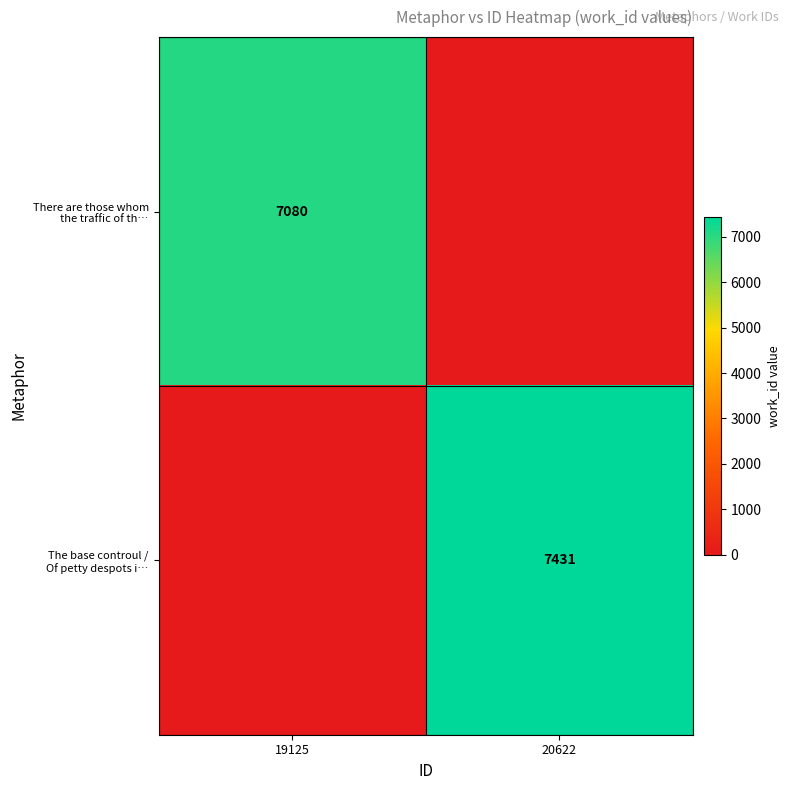

List the series in order of their peak value, lowest first.

There are those whom the traffic of th…, The base controul / Of petty despots i…